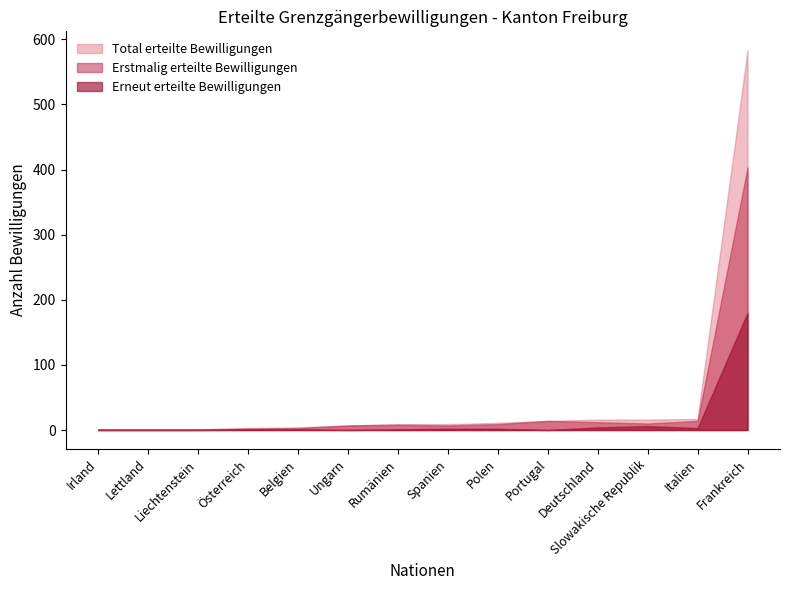

Rank the series by their maximum value, from highest to lowest.

Total erteilte Bewilligungen, Erstmalig erteilte Bewilligungen, Erneut erteilte Bewilligungen